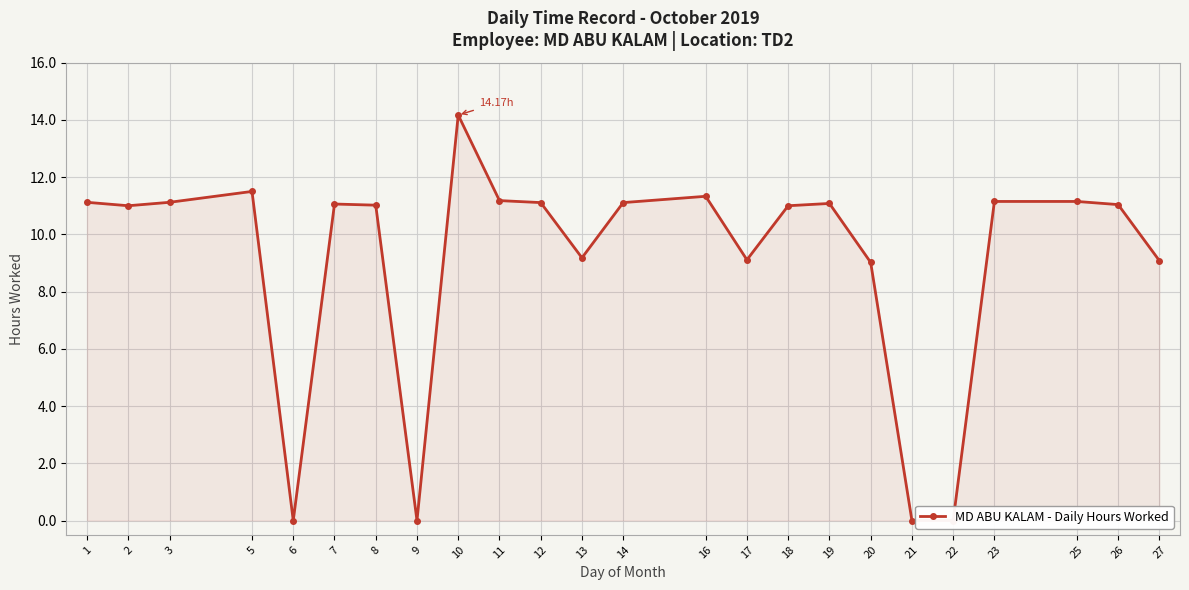

What is the average value?

9.1